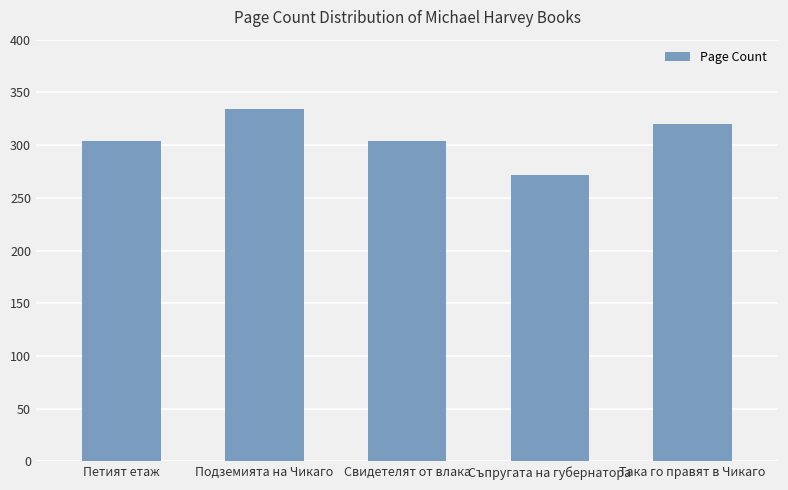

At which category does the chart reach its peak across all series?

Подземията на Чикаго